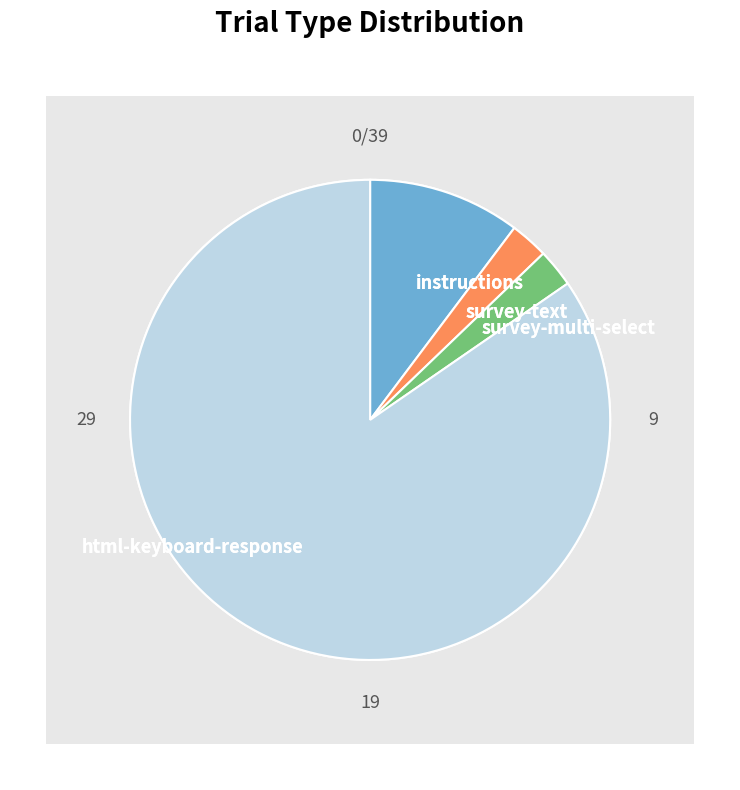

Approximately how many times larger is the value at survey-multi-select compared to survey-text?

1.0